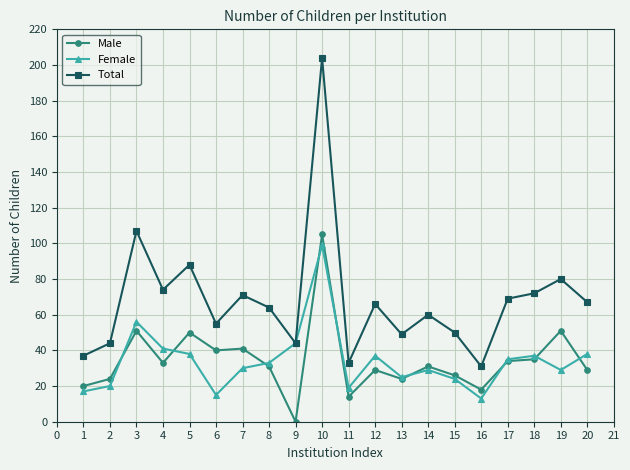

The Female series shows 161 at 10. True or false?

False